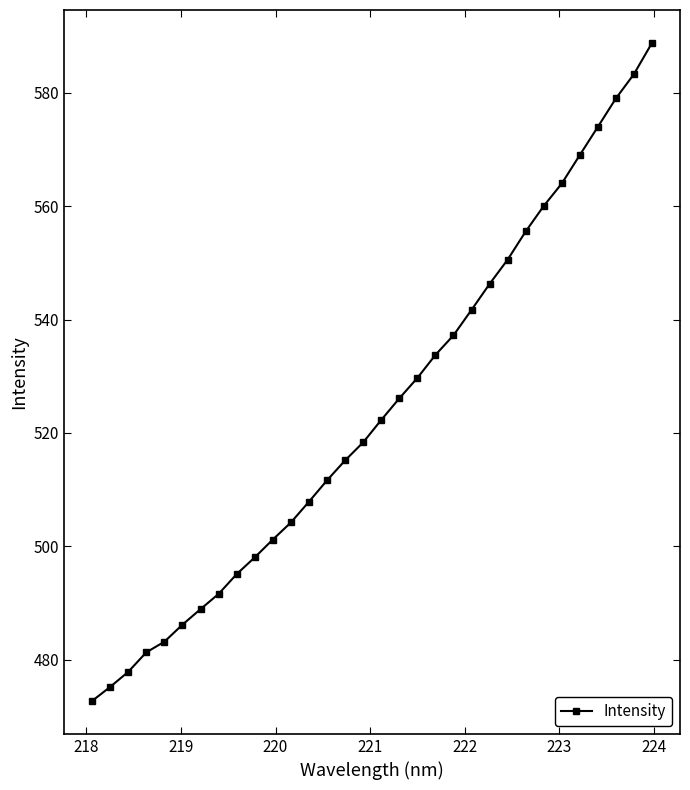

Count the number of categories in the chart.

32